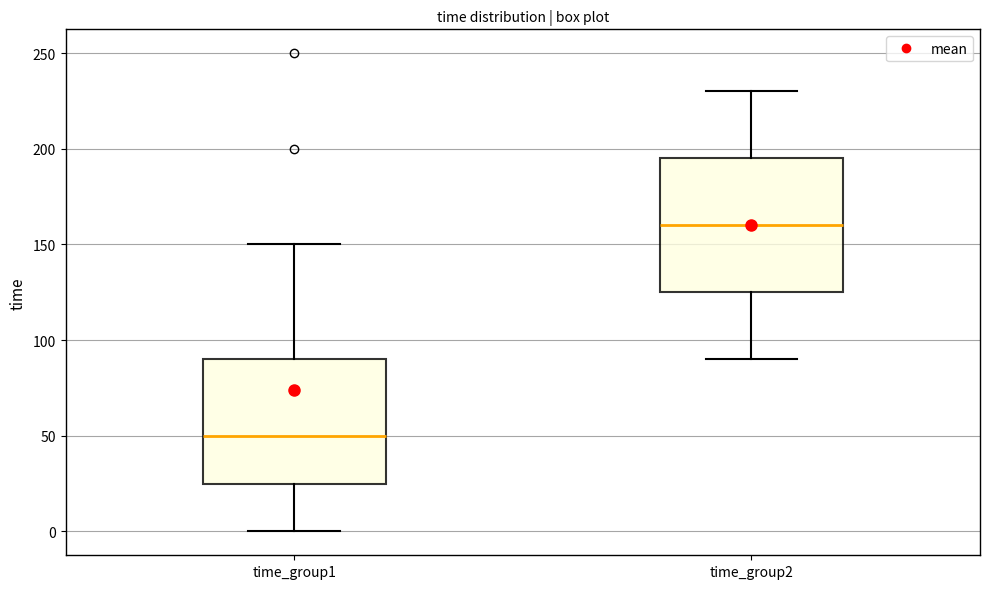

Which box's median line is the lowest?

time_group1